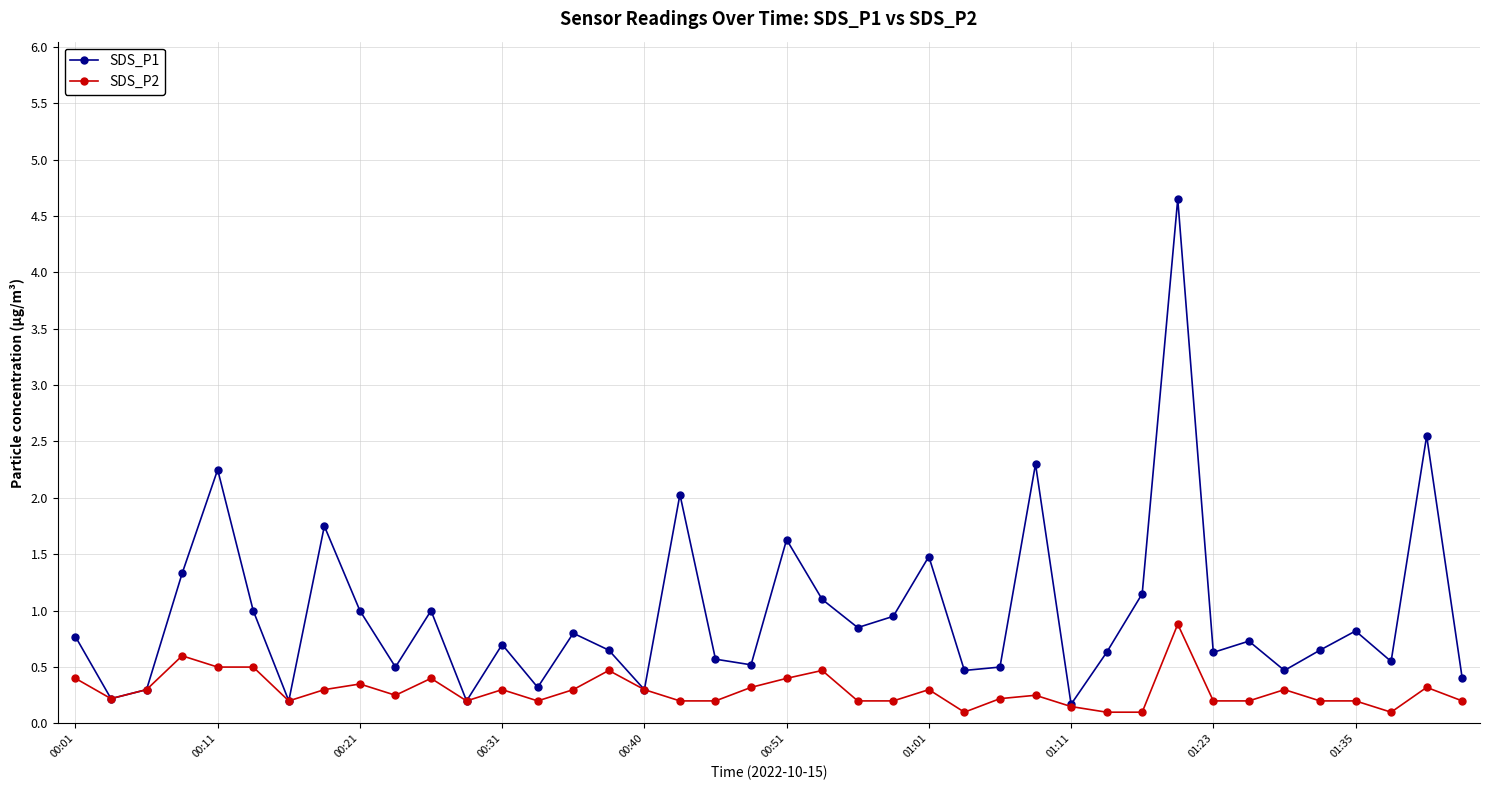

What is the greatest value displayed?

4.7